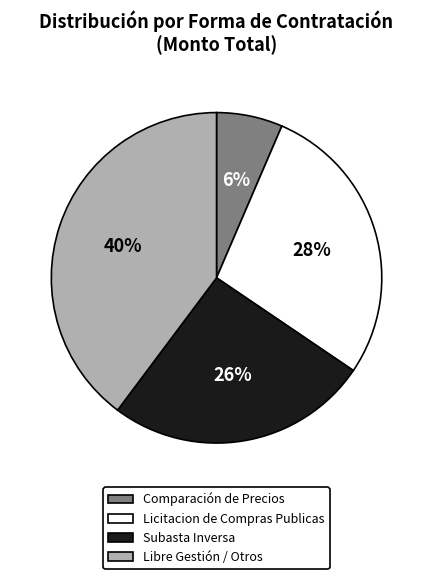

Which slice is the smallest?

Comparación de Precios